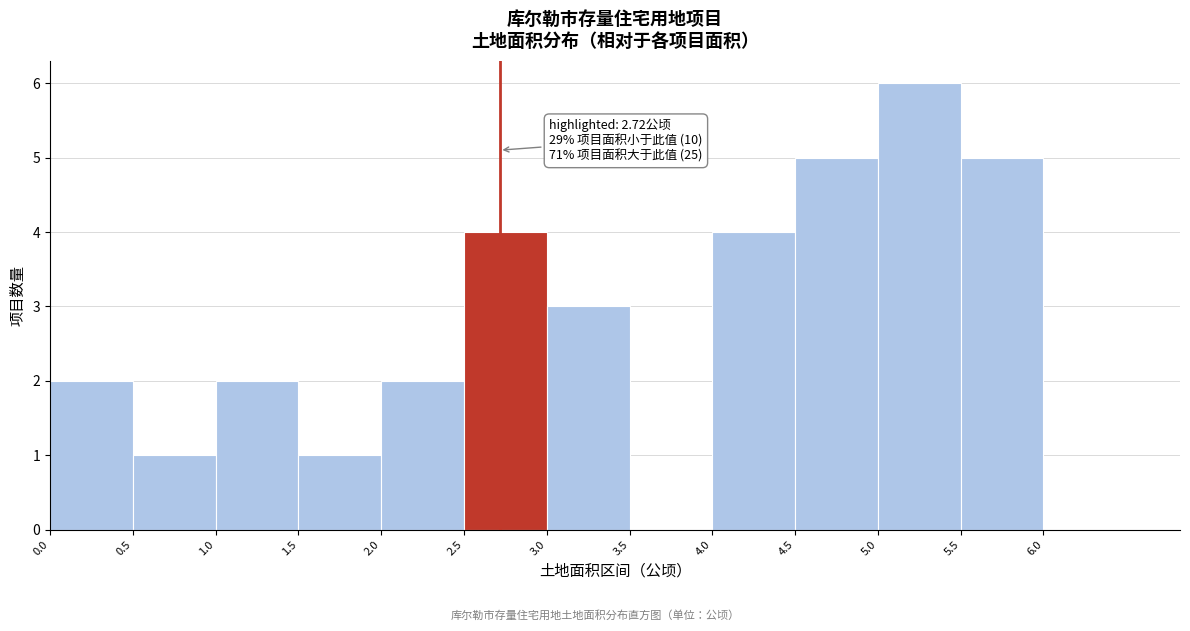

Which range on the x-axis has the tallest bar?

5.0 to 5.5